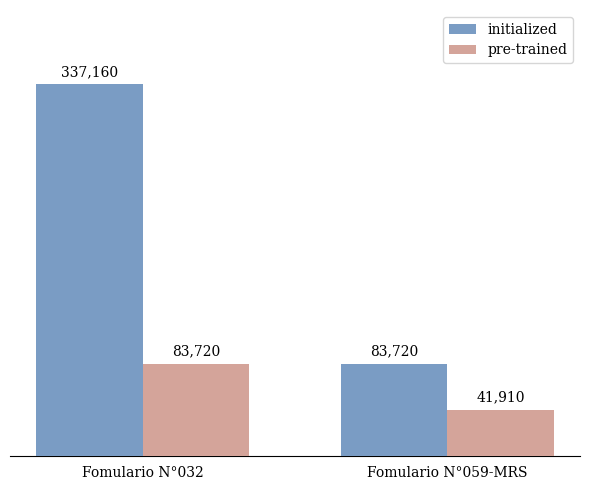

Is the value of initialized at Fomulario N°032 greater than the value of pre-trained at Fomulario N°032?

Yes